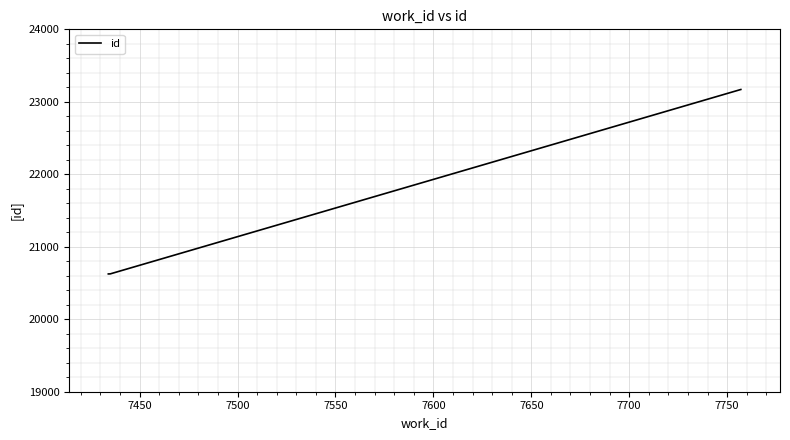

What is the sum of all values?

64421